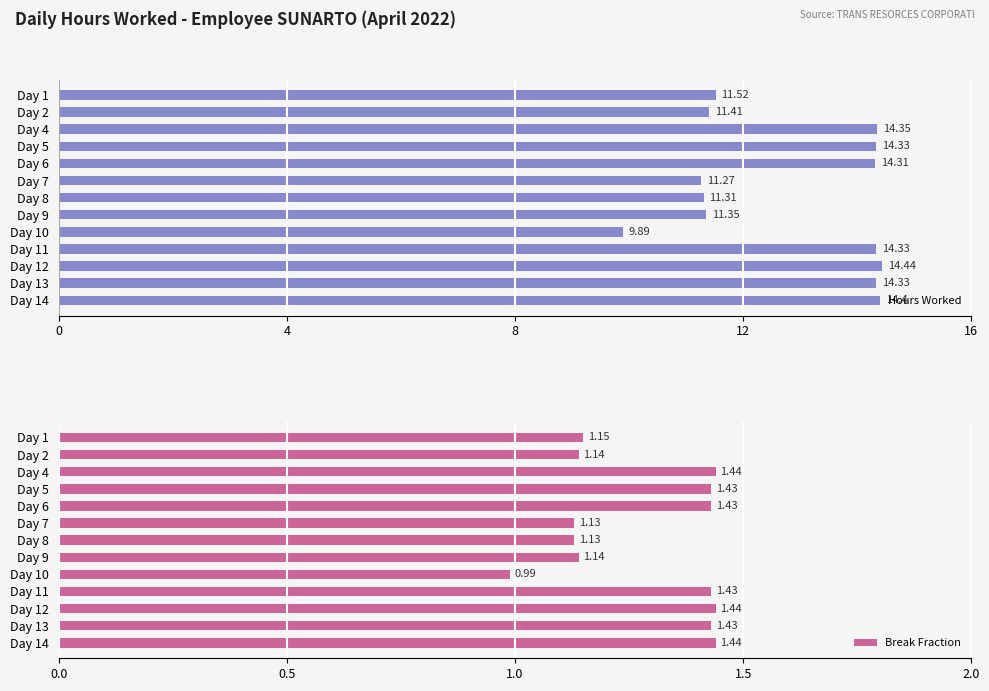

The value of Break Fraction at Day 13 is 0.7. True or false?

False